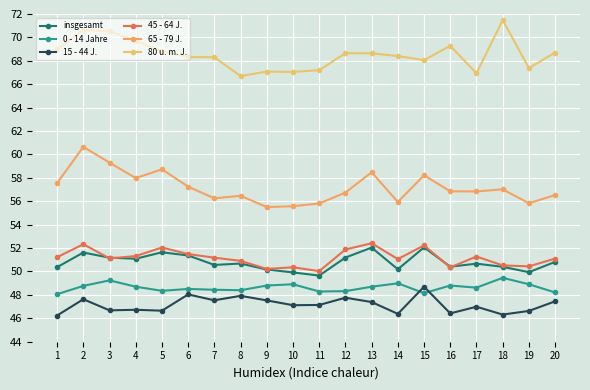

The 65 - 79 J. series shows 97.5 at 18. True or false?

False